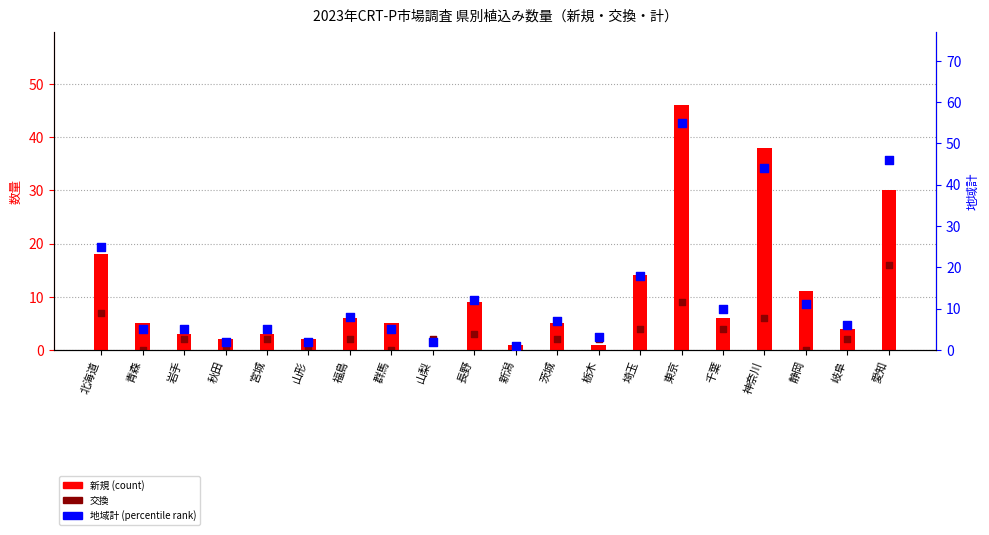

Which series has the widest spread of Y values?

地域計